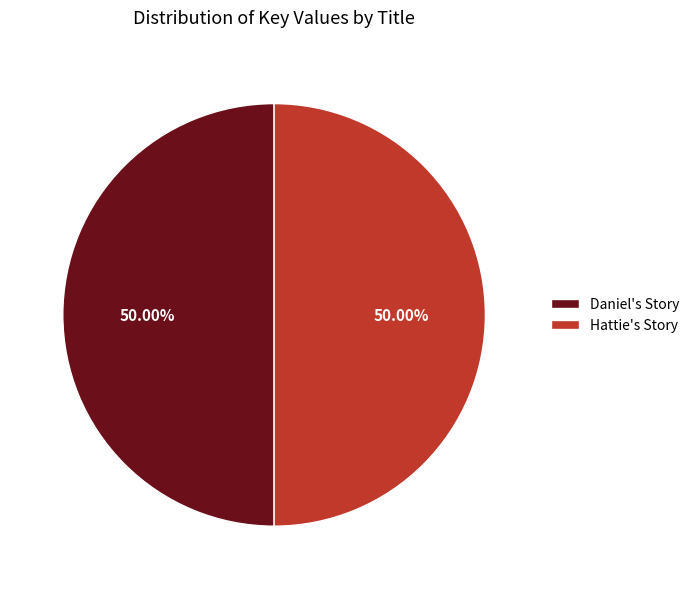

Approximately how many times larger is the value at Hattie's Story compared to Daniel's Story?

1.0